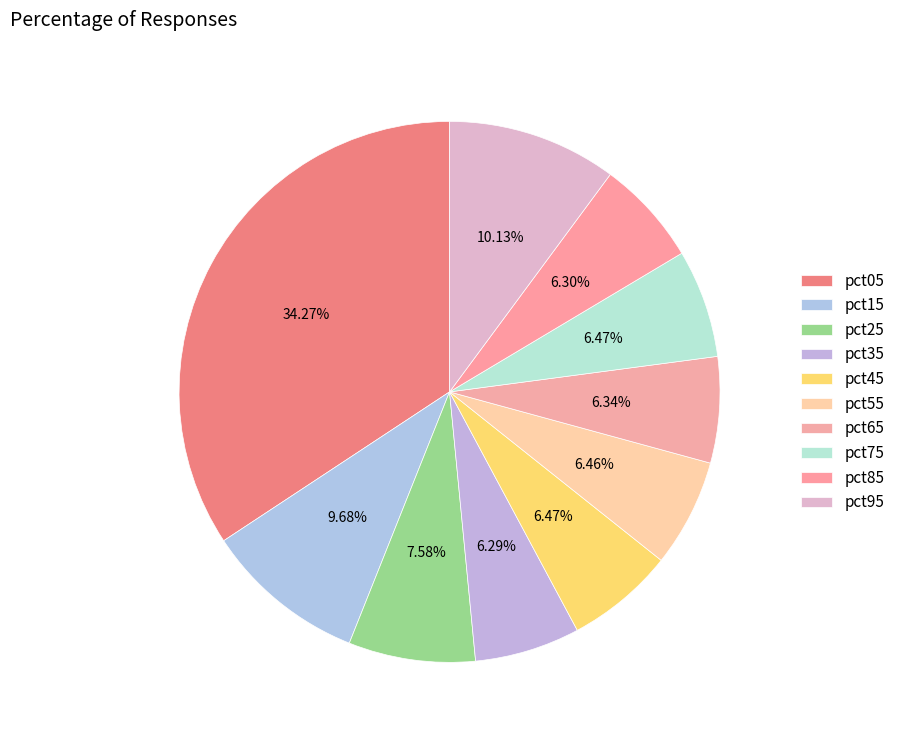

Rank the categories by value from highest to lowest.

pct05, pct95, pct15, pct25, pct45, pct75, pct55, pct65, pct85, pct35